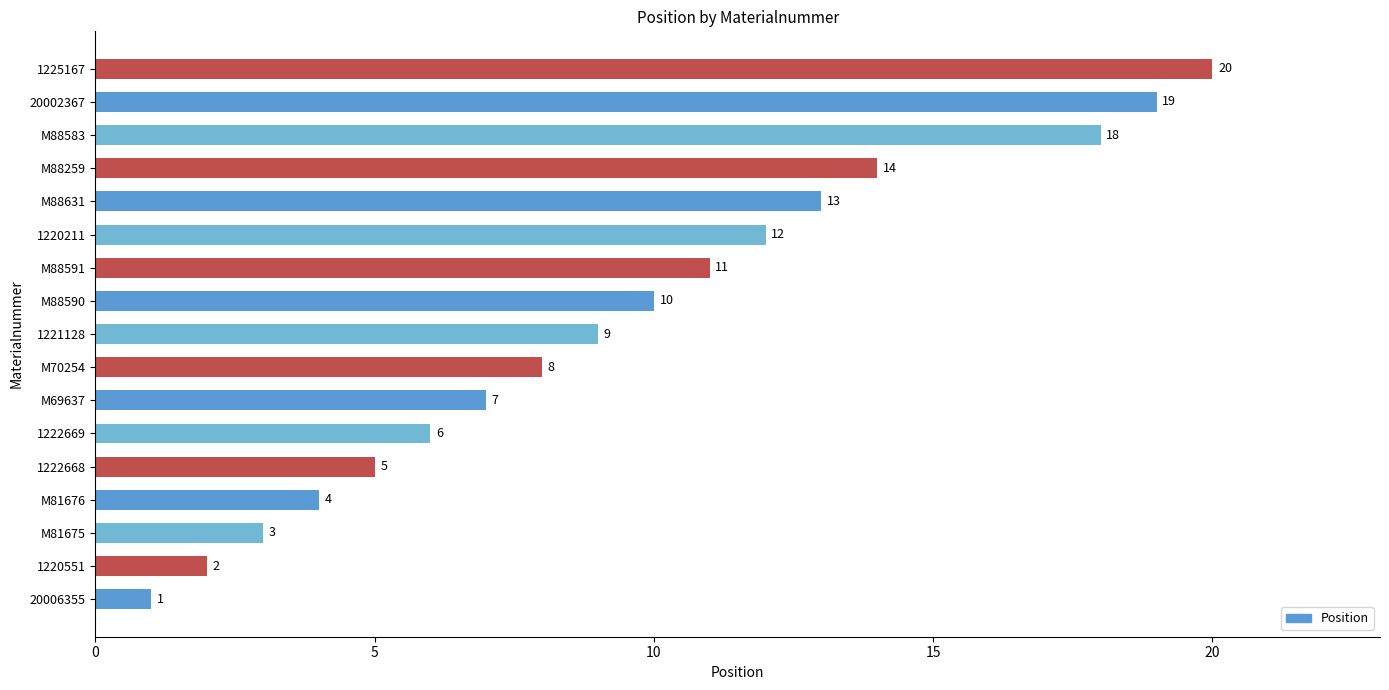

True or false: the data shows 20 at 1225167.

True